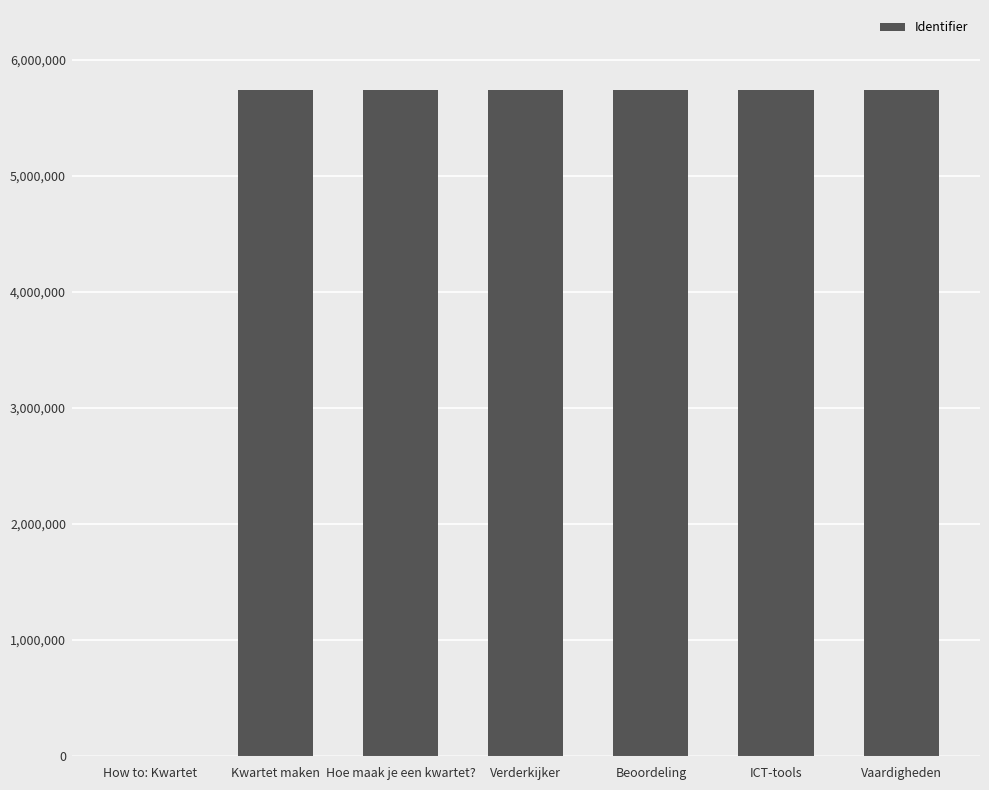

What is the sum of all values?

34437492